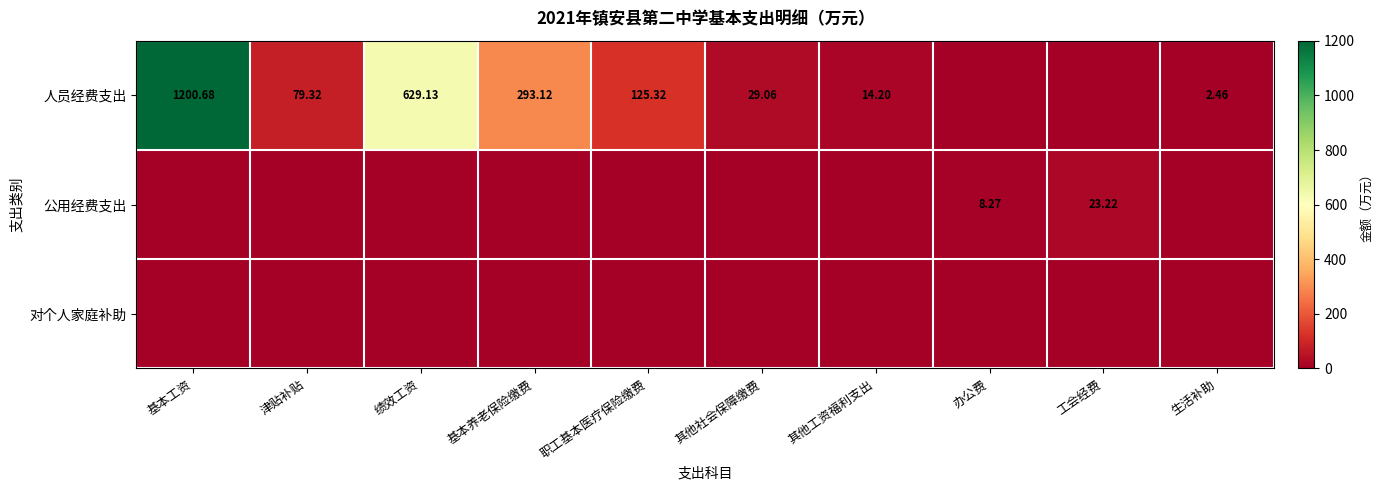

Which series has the largest range (max minus min)?

人员经费支出